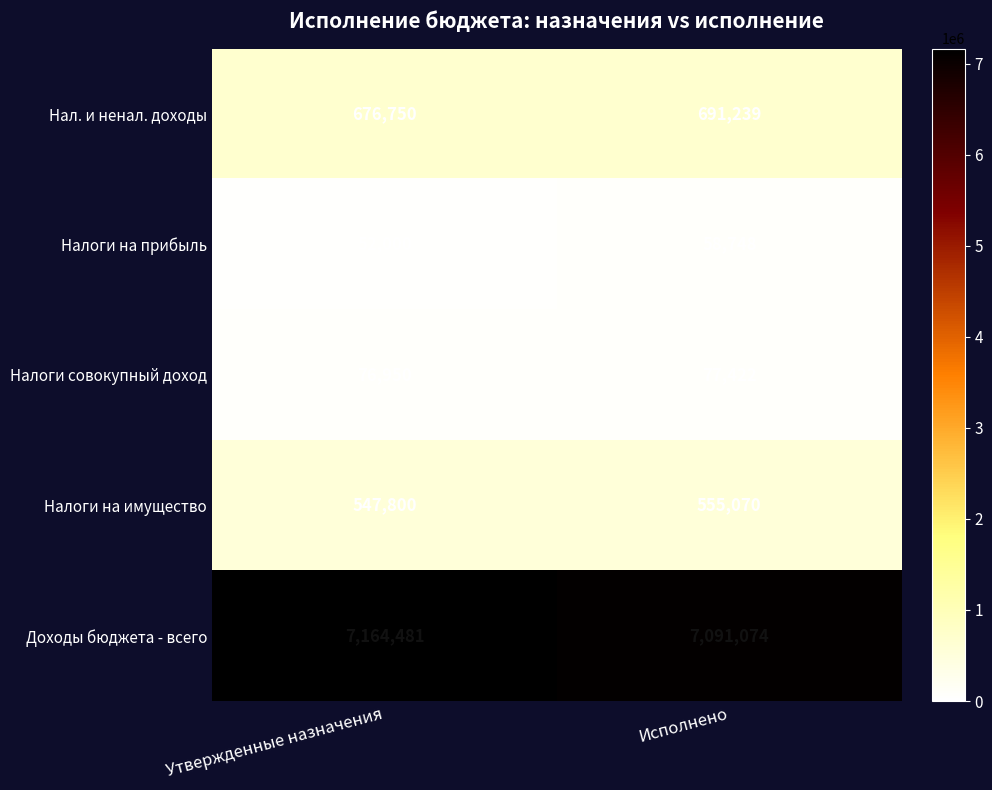

How many distinct data groups are displayed?

5